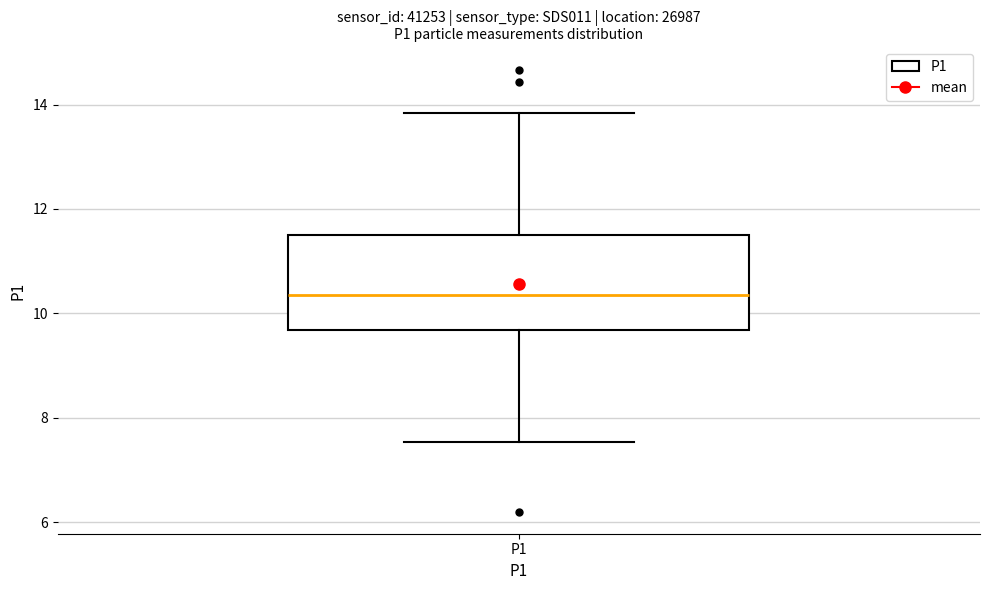

Transcribe this box plot: give where the median line is, the range the box spans, and where the two whiskers end, as read against the y-axis. The values are not printed on the chart, so give them approximately, as read against the axis.

median 10.4, box 9.6 to 11.6, whiskers 7.6 to 13.8